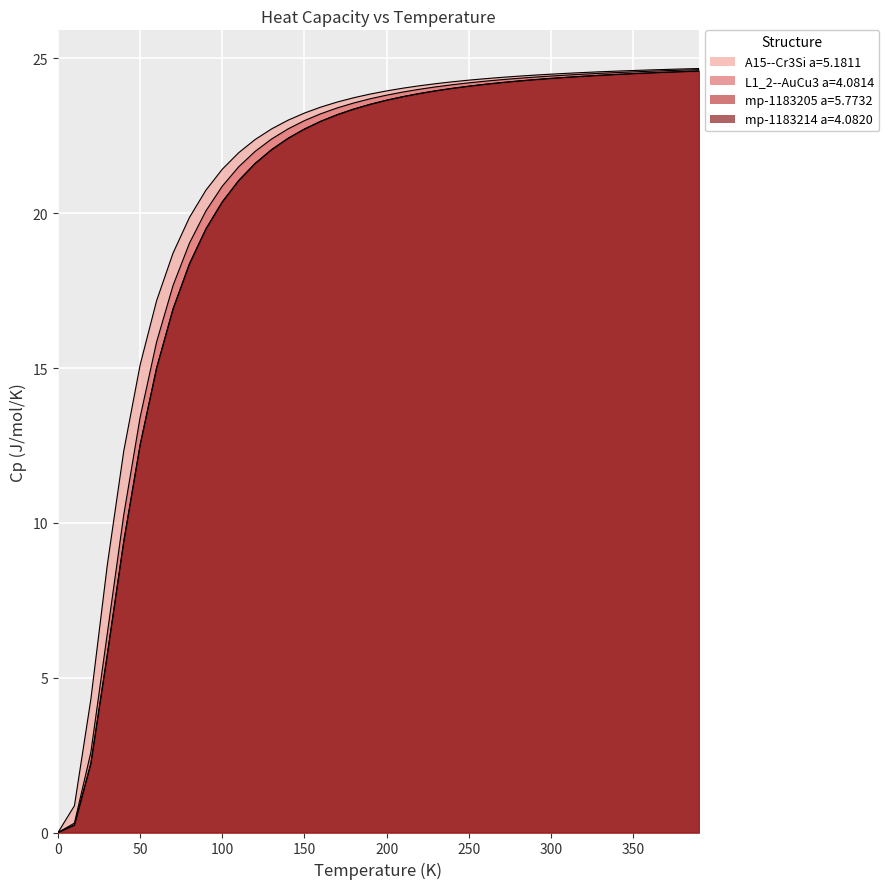

The value of L1_2--AuCu3 a=4.0814 at 310.0 is 24.5. True or false?

True